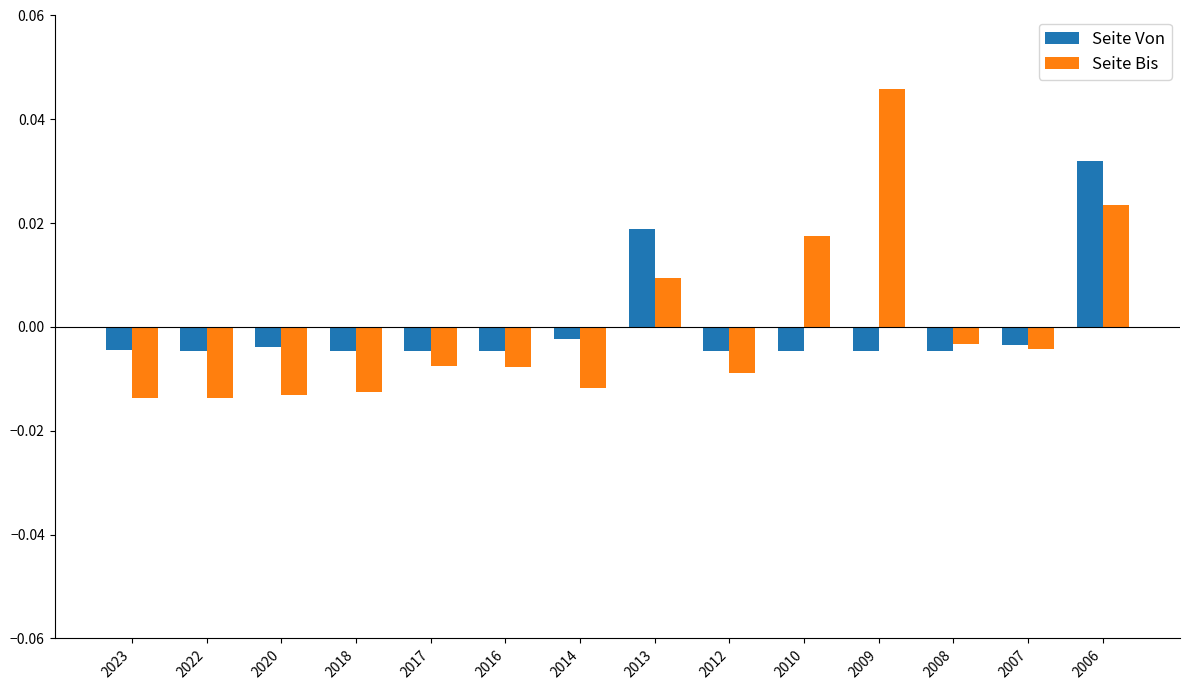

Rank the series by their maximum value, from lowest to highest.

Seite Von, Seite Bis